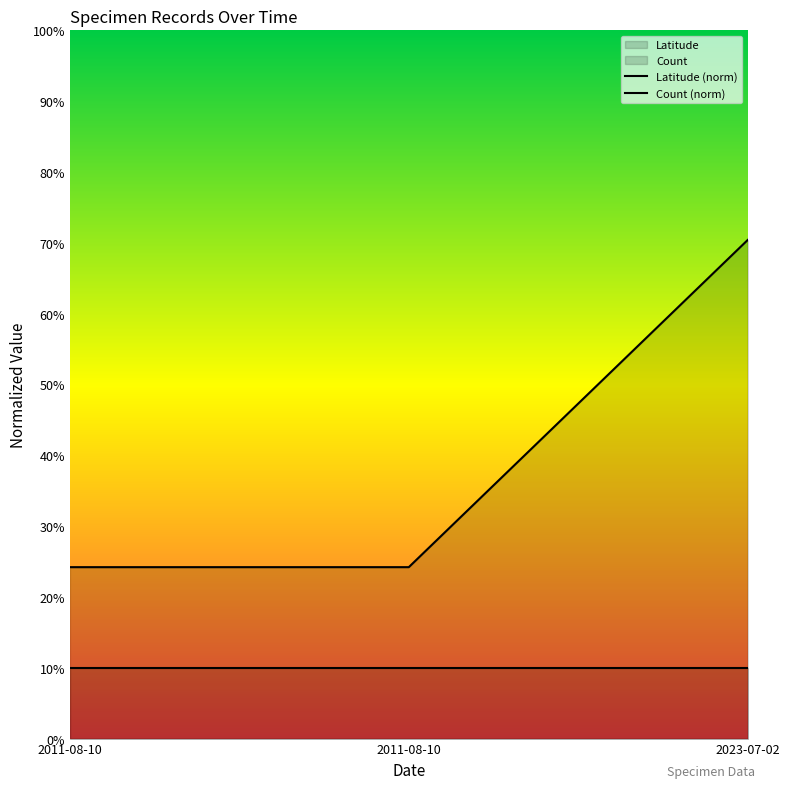

At which category is the sum across all series the highest?

2023-07-02